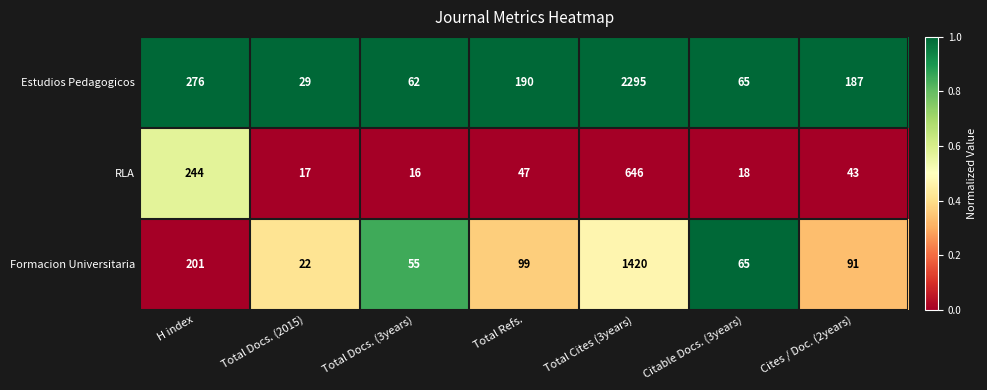

What is the difference between the highest and lowest values at Total Docs. (2015)?

12